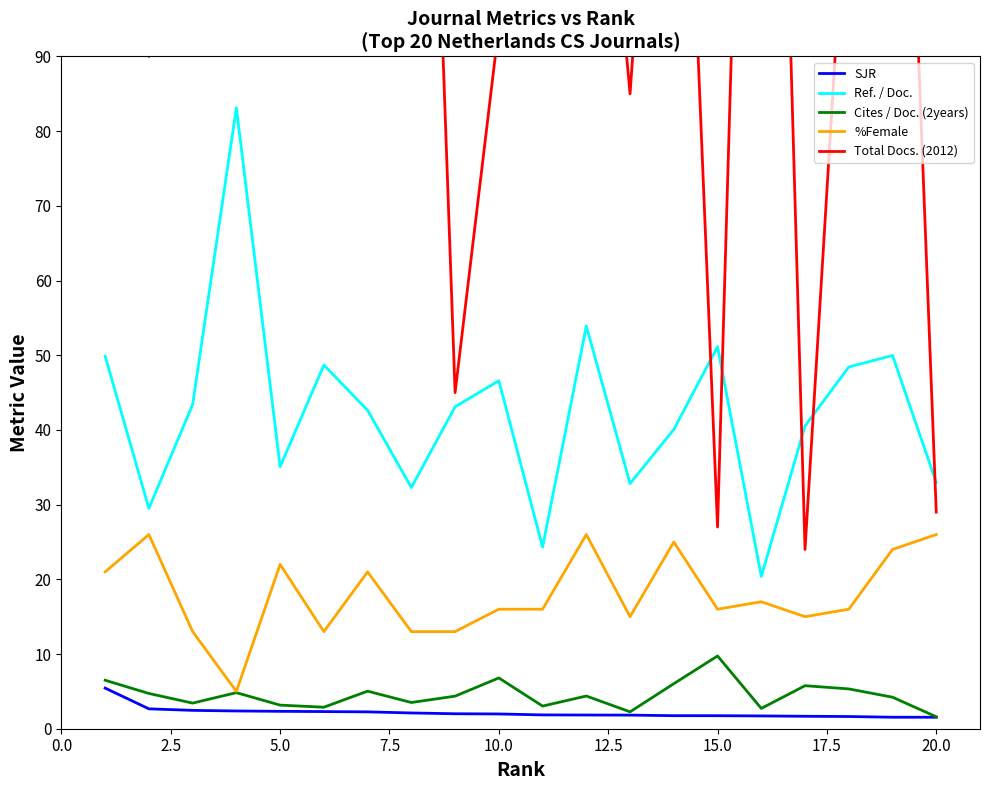

What is the maximum value for Ref. / Doc.?

83.1